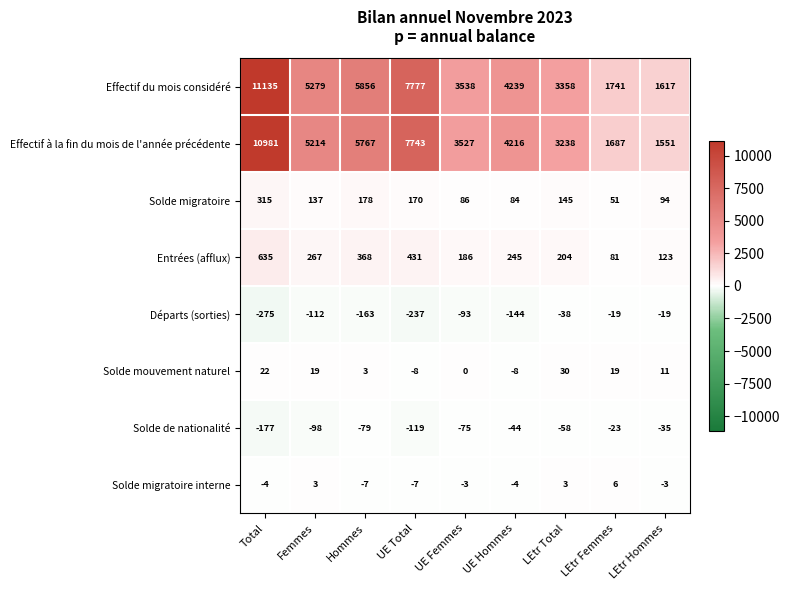

Which series changed the most between Femmes and LEtr Femmes?

Effectif du mois considéré